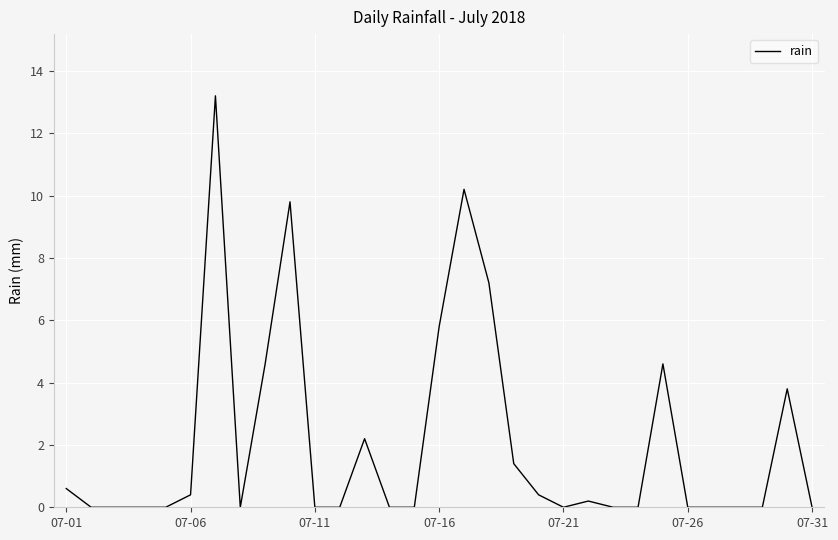

What is the maximum value shown in the chart?

13.2